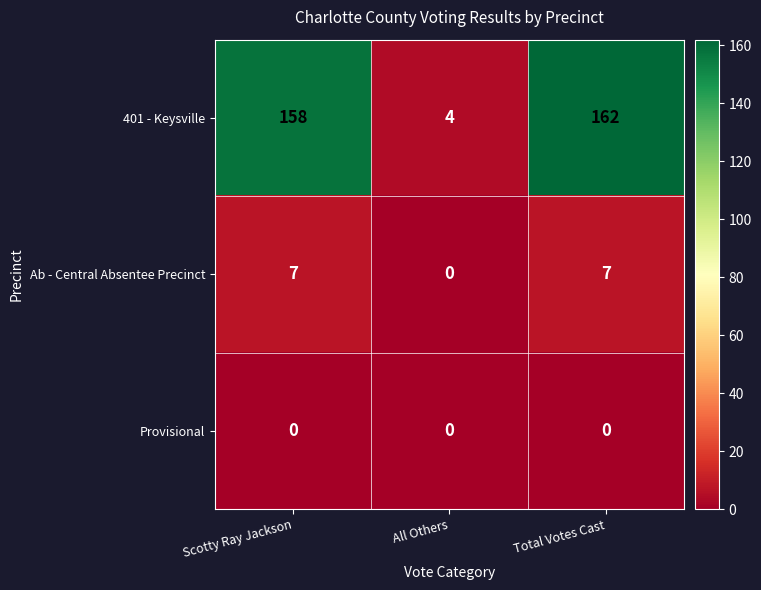

Which series has the widest spread of values?

401 - Keysville